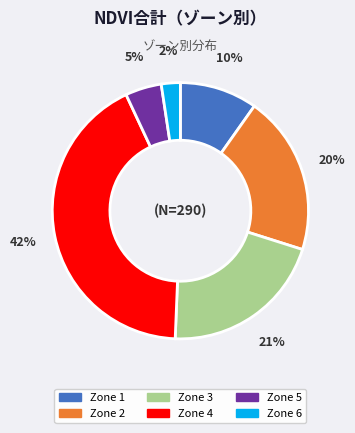

Which category has the biggest portion of the pie?

Zone 4